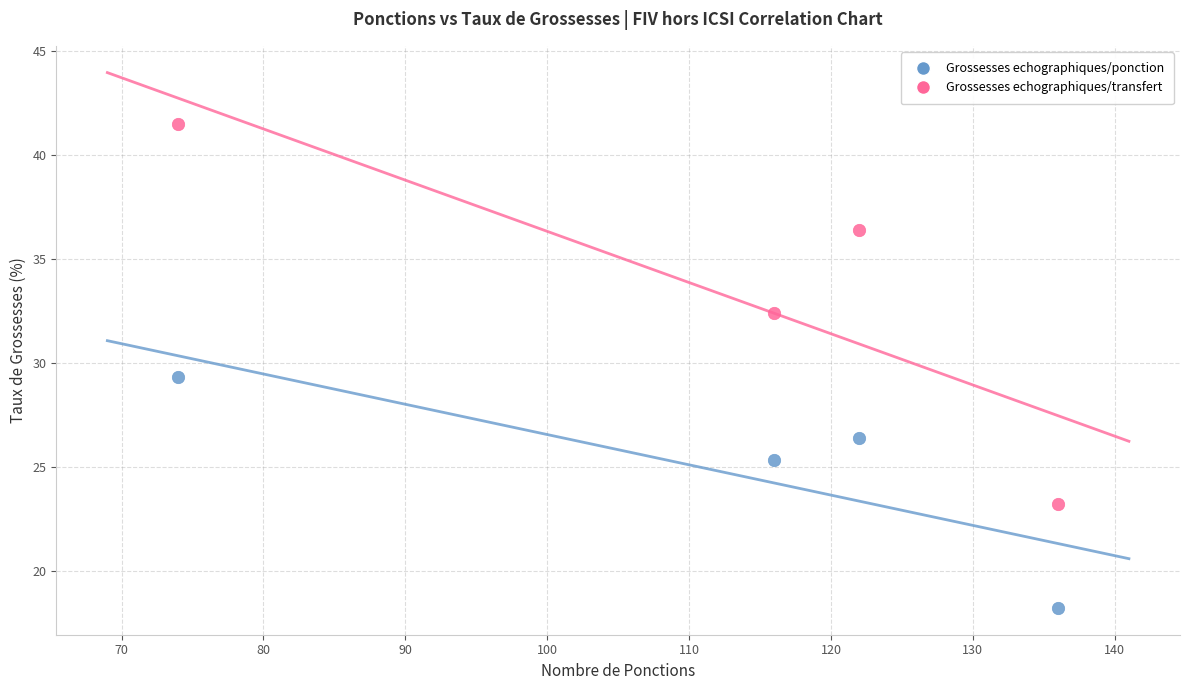

Across all series, what Y value is closest to 29?

29.3